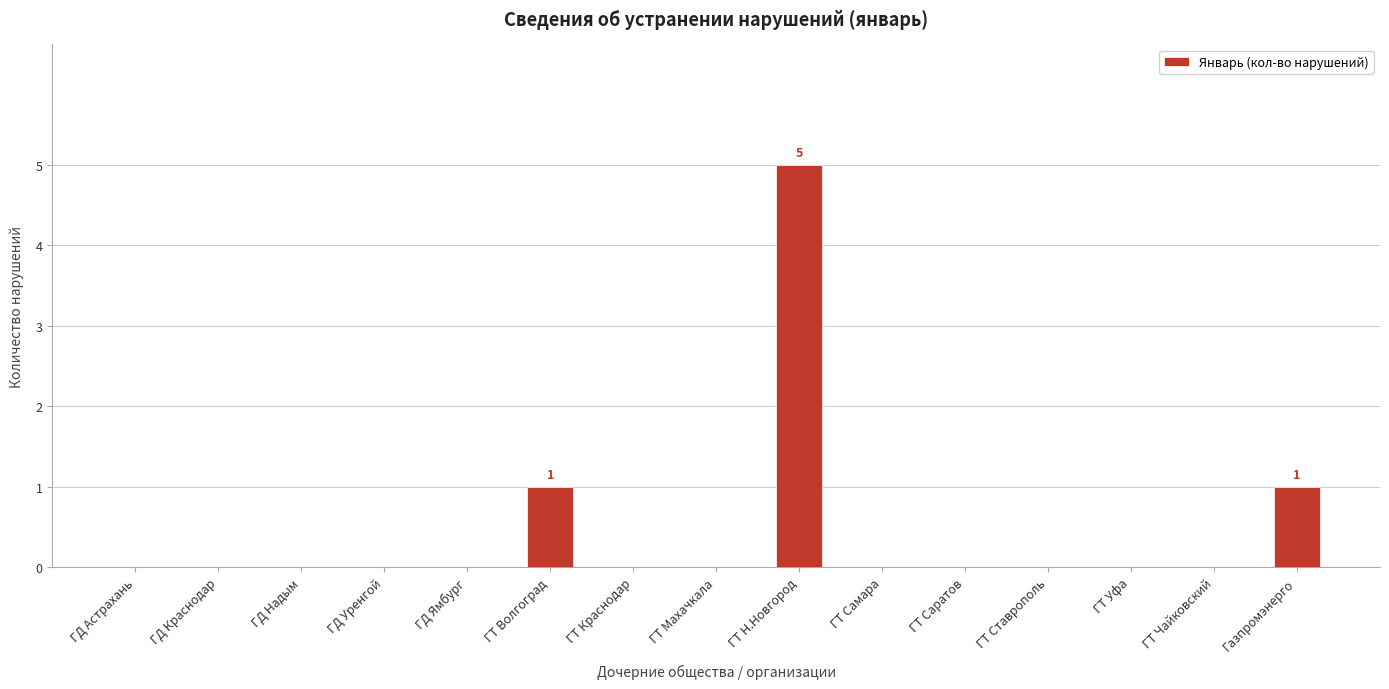

True or false: the data shows 0 at ГТ Краснодар.

True